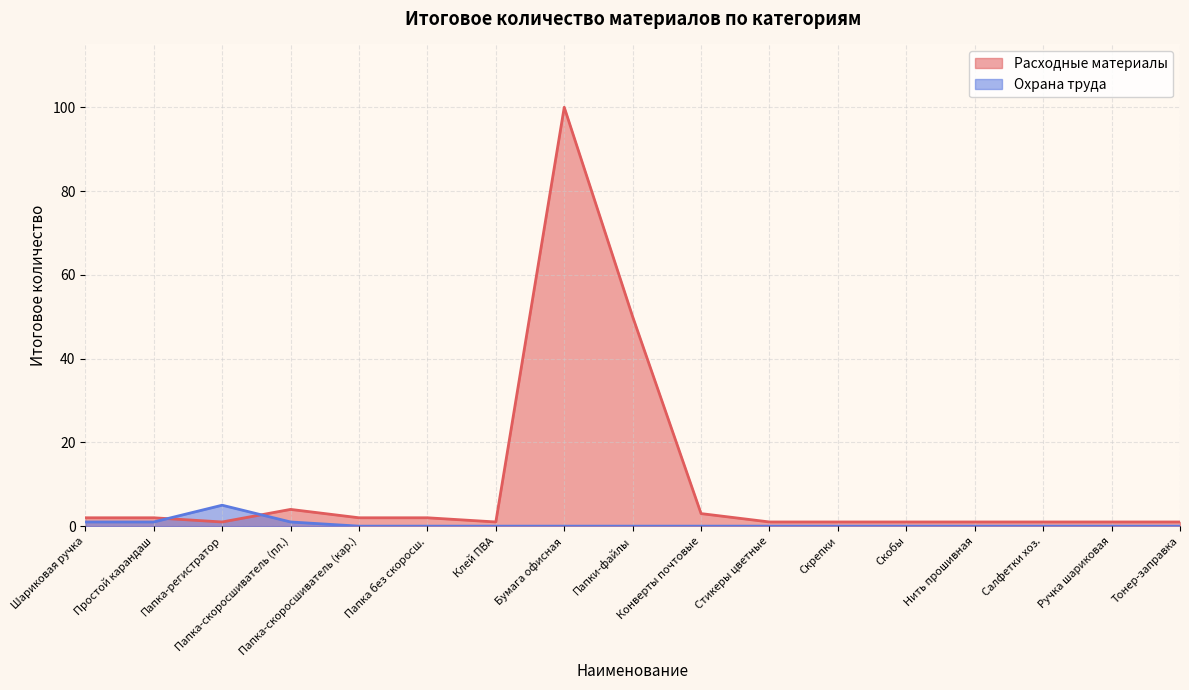

The value at Папка-регистратор is 1. True or false?

True